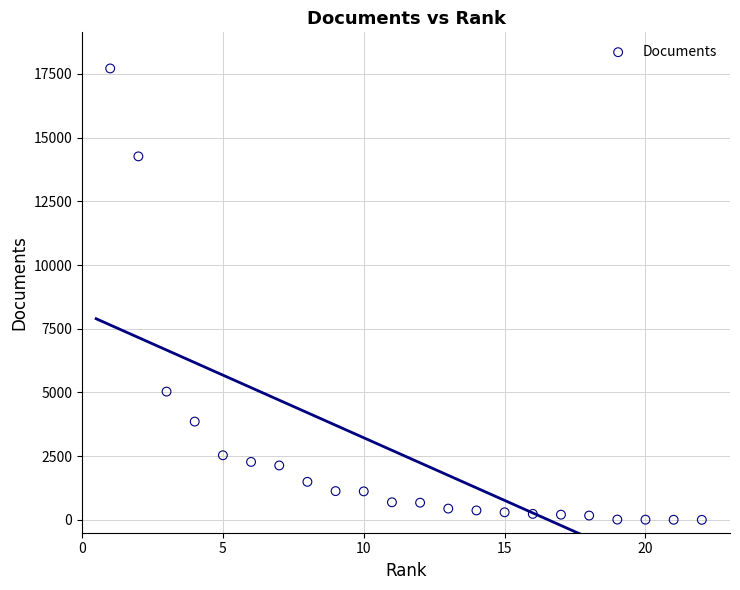

What Y value in the scatter plot is closest to 8857?

5035